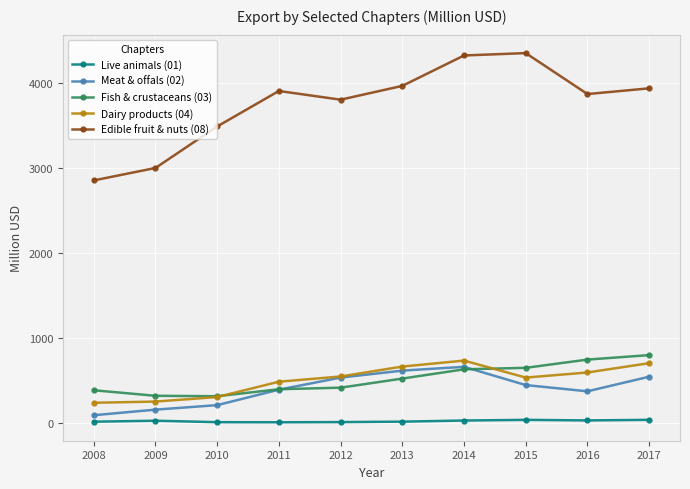

Where is Fish & crustaceans (03) nearest to the value 555?

2013